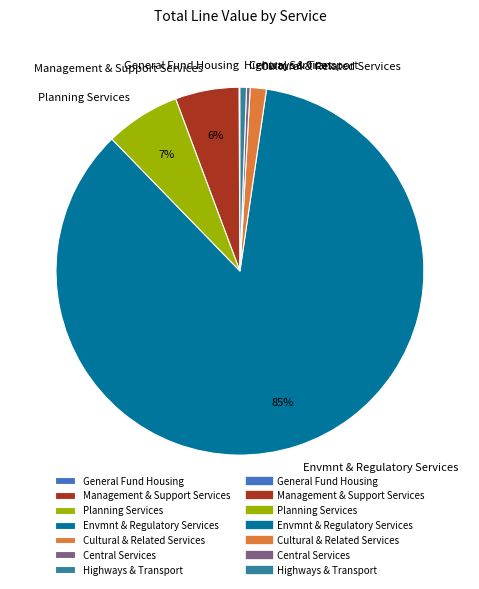

To the nearest percent, what is the difference between the Central Services and Cultural & Related Services slice percentages?

1%